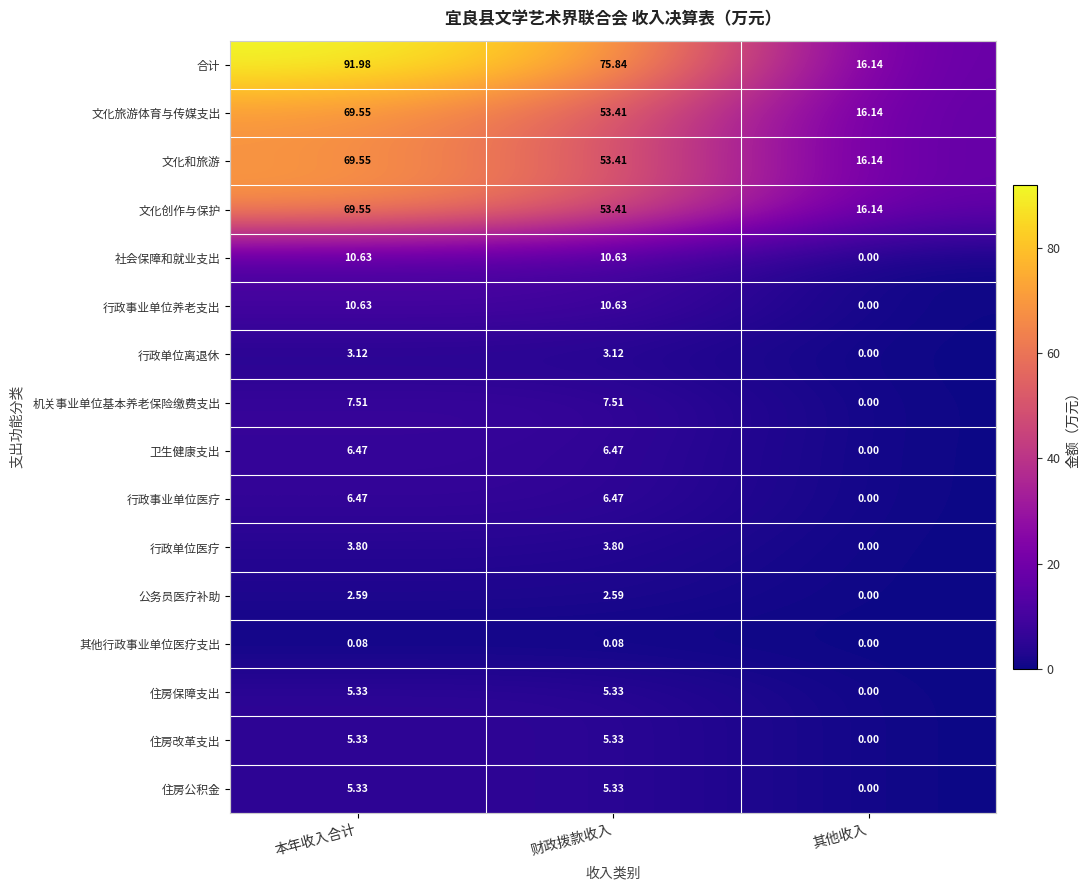

Which category has the lowest value across all series?

其他收入